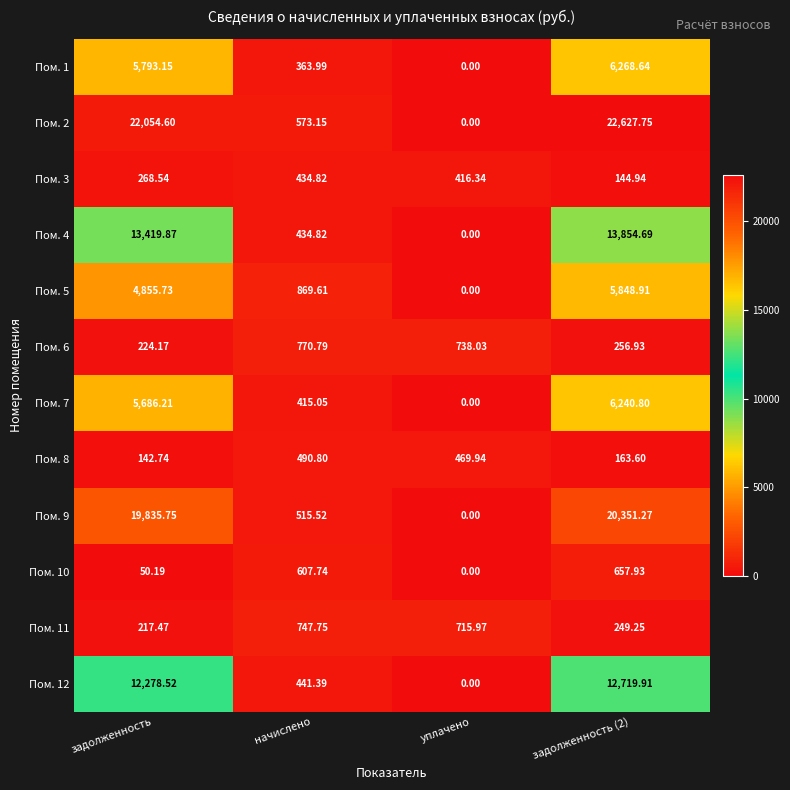

At which label does Пом. 12 first exceed 12278?

задолженность